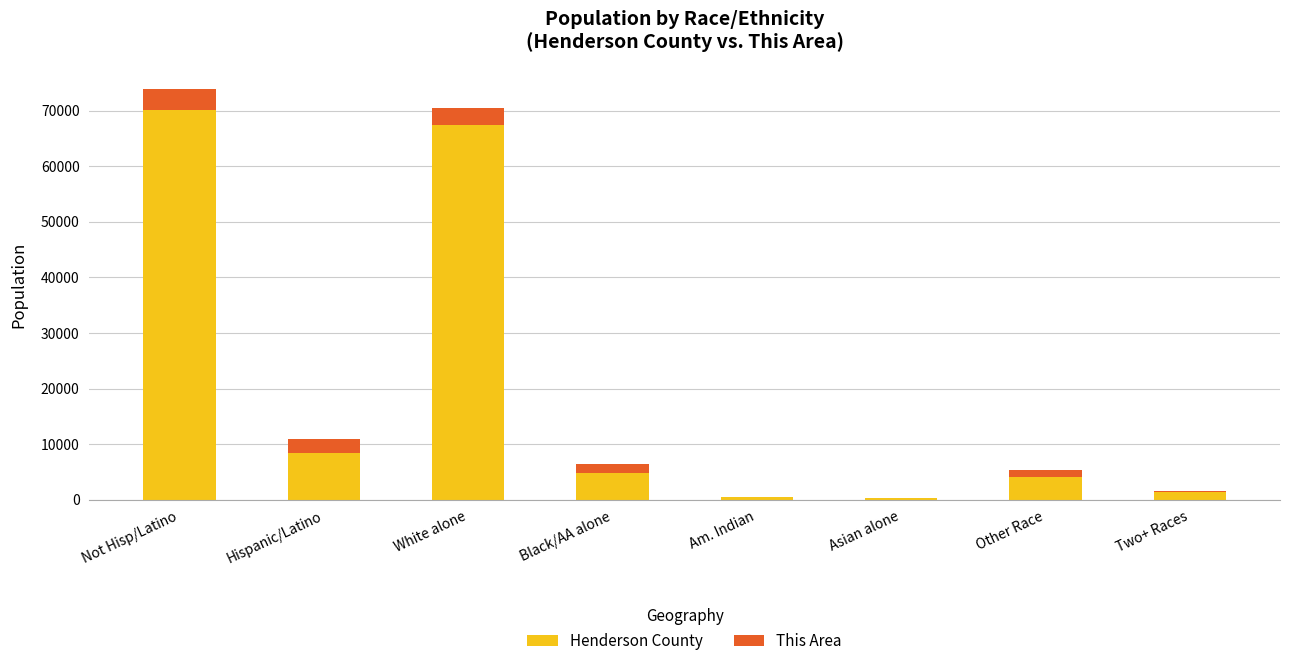

Which category has the highest value in the Henderson County series?

Not Hisp/Latino